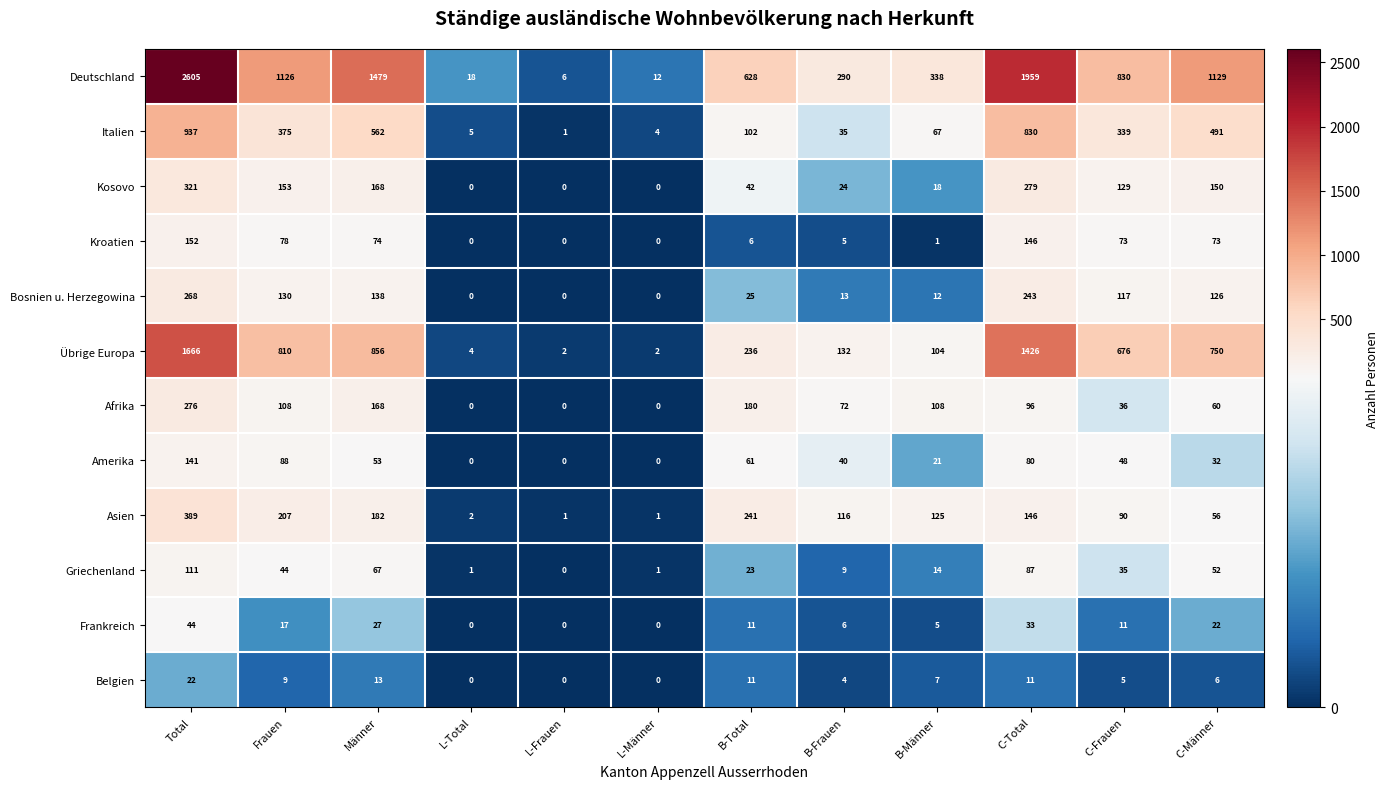

List the series in order of their peak value, lowest first.

Belgien, Frankreich, Griechenland, Amerika, Kroatien, Bosnien u. Herzegowina, Afrika, Kosovo, Asien, Italien, Übrige Europa, Deutschland